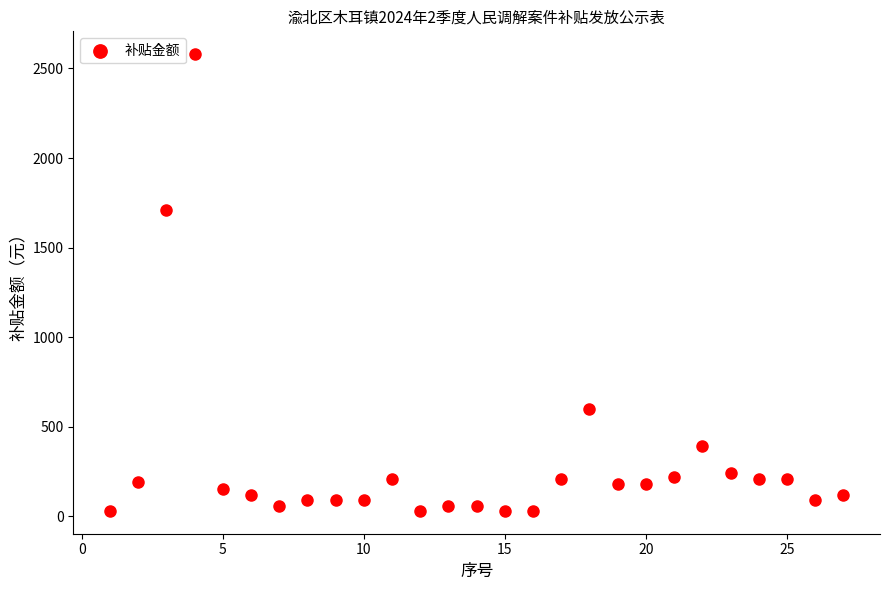

What is the range of Y values (max minus min)?

2550